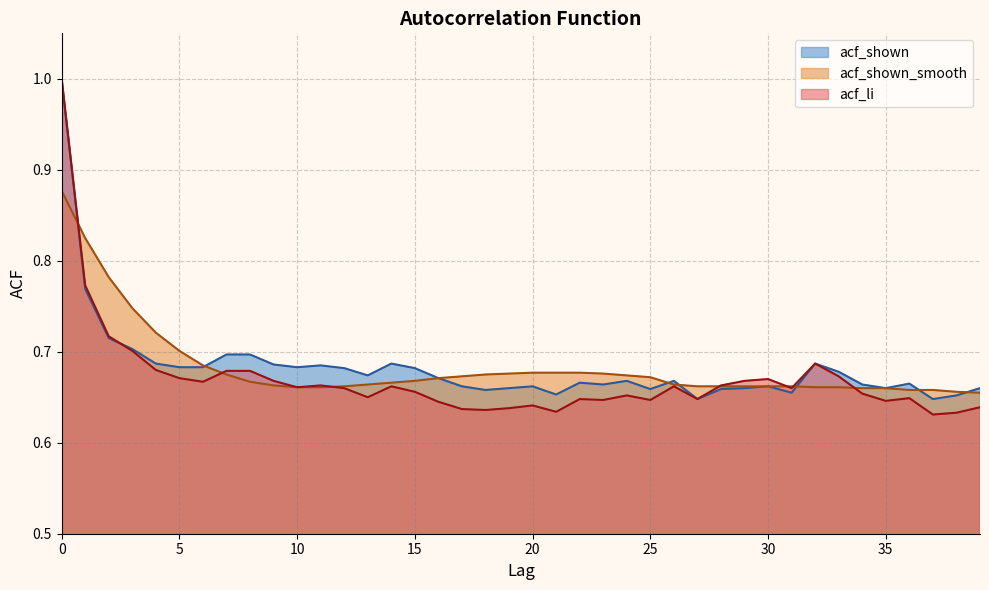

Which label corresponds to the smallest value in the chart?

37